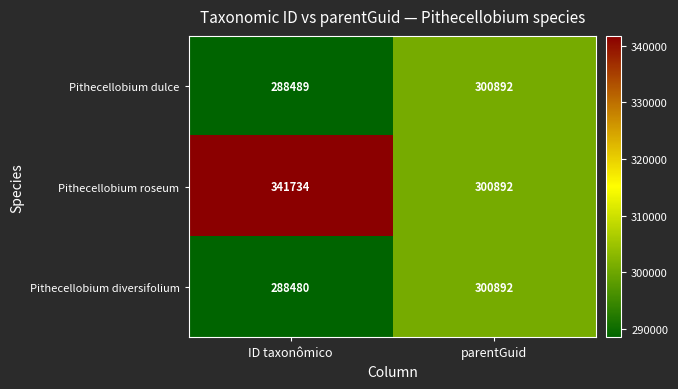

Reading left to right, transcribe all the data shown in this chart.

Pithecellobium dulce: ID taxonômico=288489	parentGuid=300892
Pithecellobium roseum: ID taxonômico=341734	parentGuid=300892
Pithecellobium diversifolium: ID taxonômico=288480	parentGuid=300892